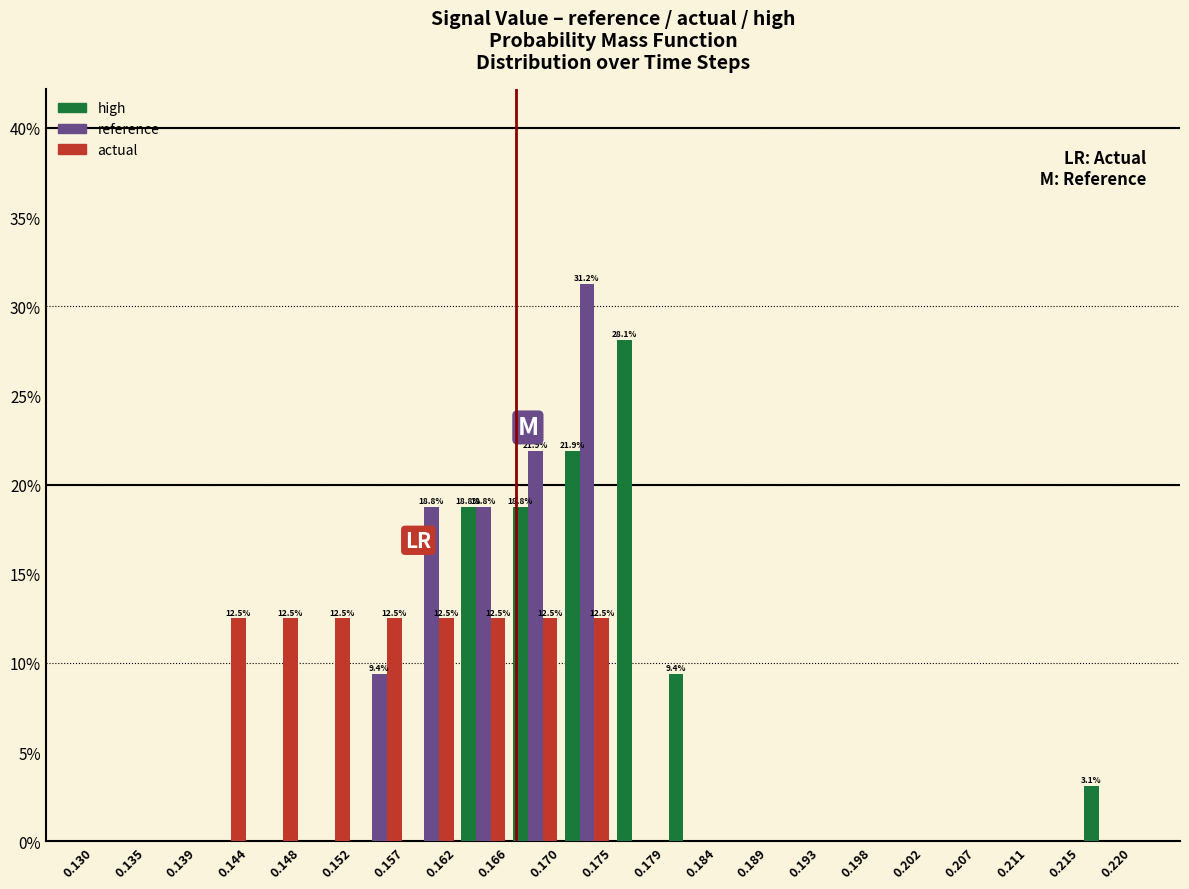

In the high series, which range on the x-axis has the tallest bar?

0.175 to 0.179